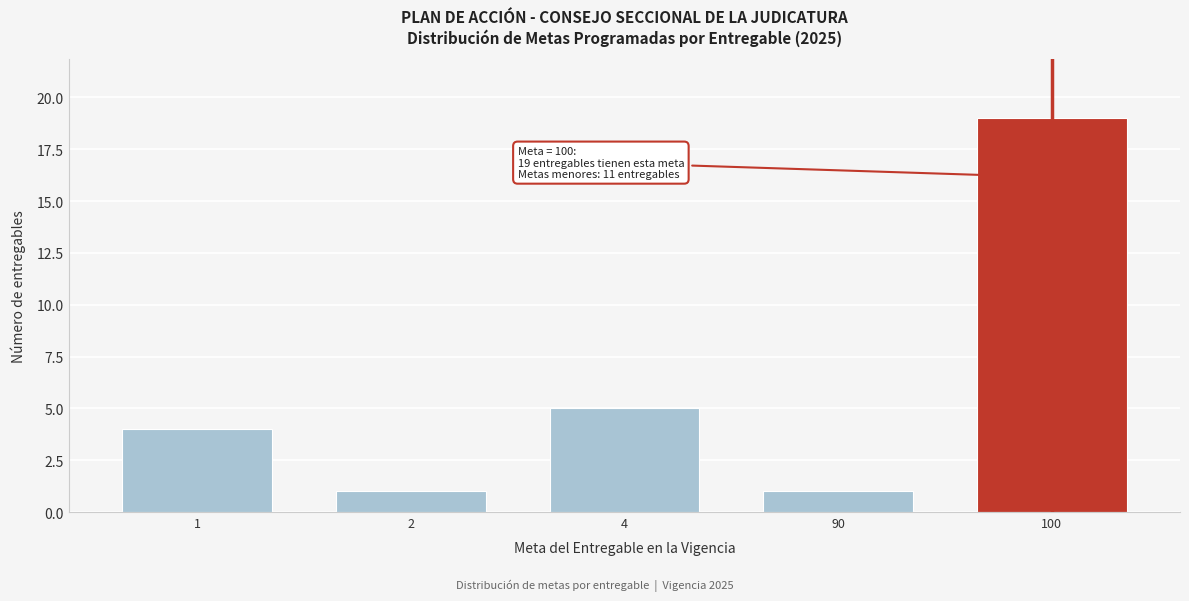

Reading left to right, extract all data points from this chart.

4	1	5	1	19